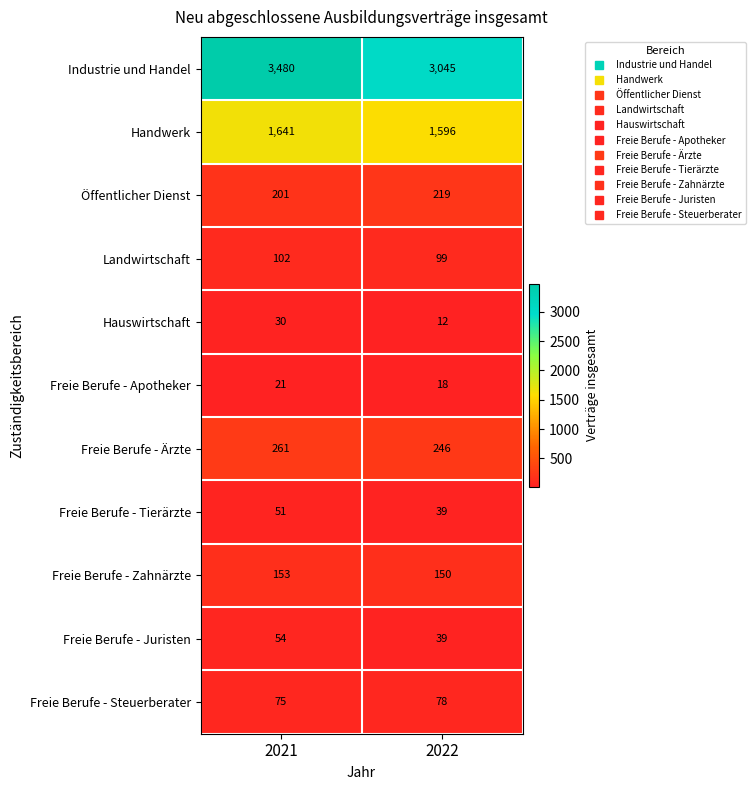

List the series in order of their peak value, lowest first.

Freie Berufe - Apotheker, Hauswirtschaft, Freie Berufe - Tierärzte, Freie Berufe - Juristen, Freie Berufe - Steuerberater, Landwirtschaft, Freie Berufe - Zahnärzte, Öffentlicher Dienst, Freie Berufe - Ärzte, Handwerk, Industrie und Handel